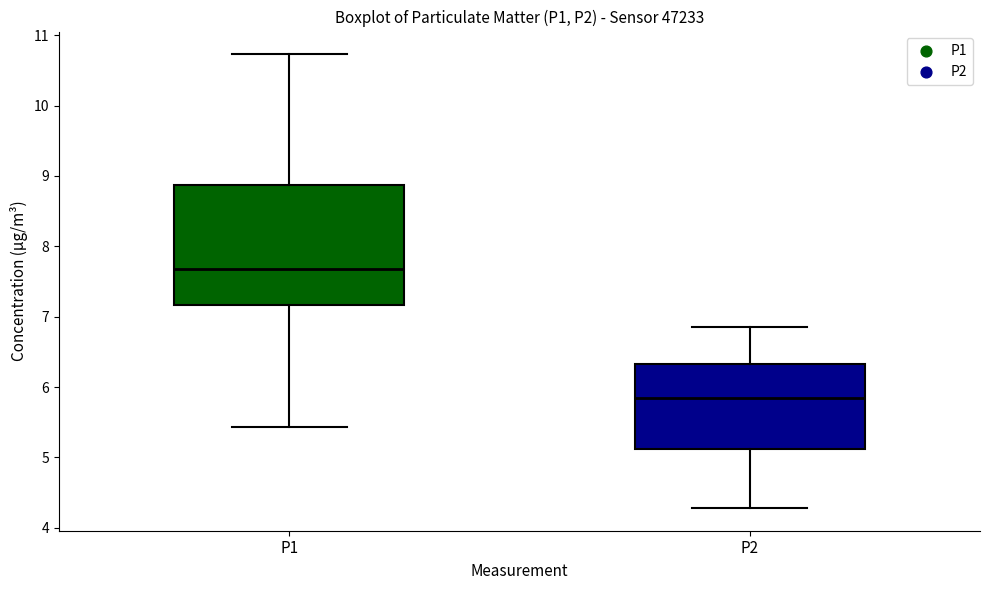

Which box is the tallest, from its lower edge to its upper edge?

P1